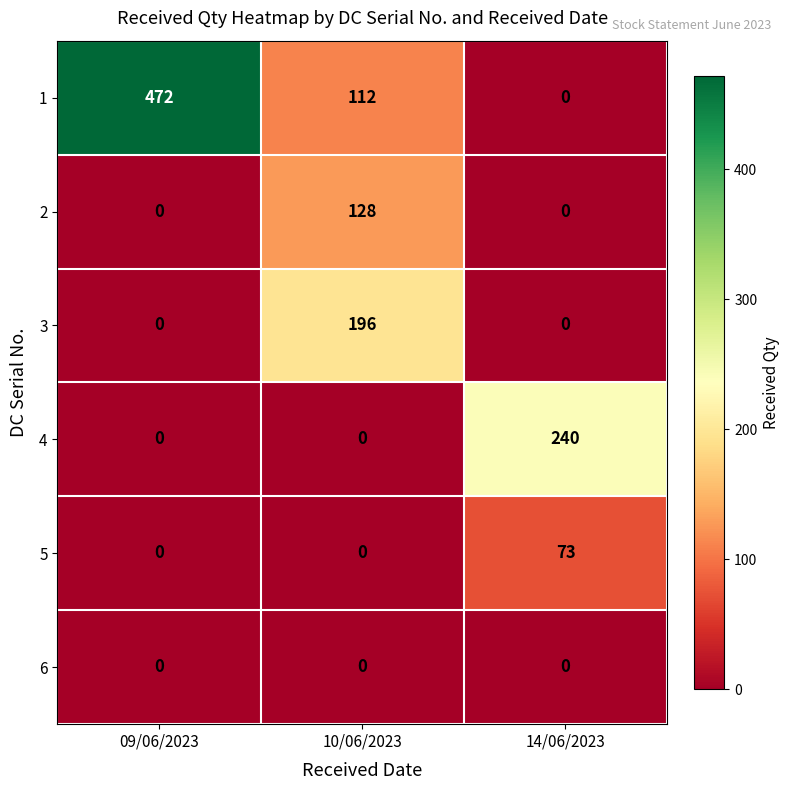

What is the average value of the 4 series?

80